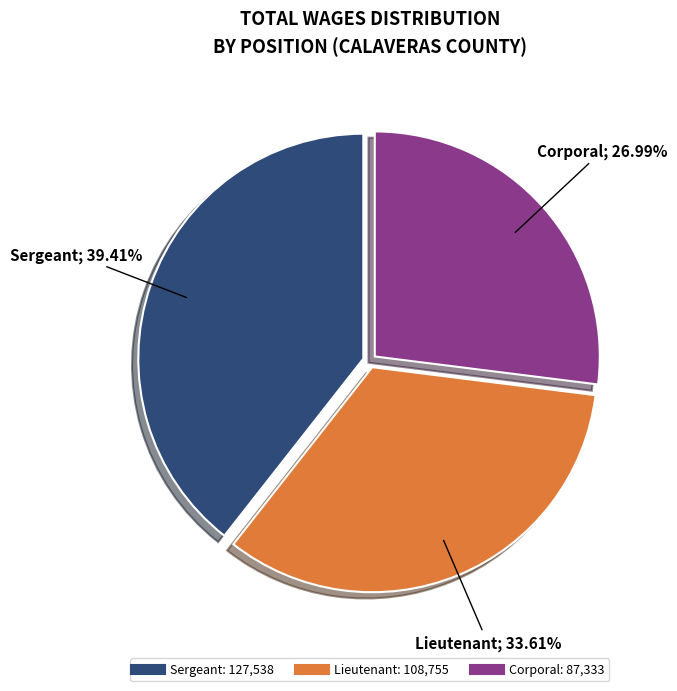

Which has a higher value, Corporal or Sergeant?

Sergeant